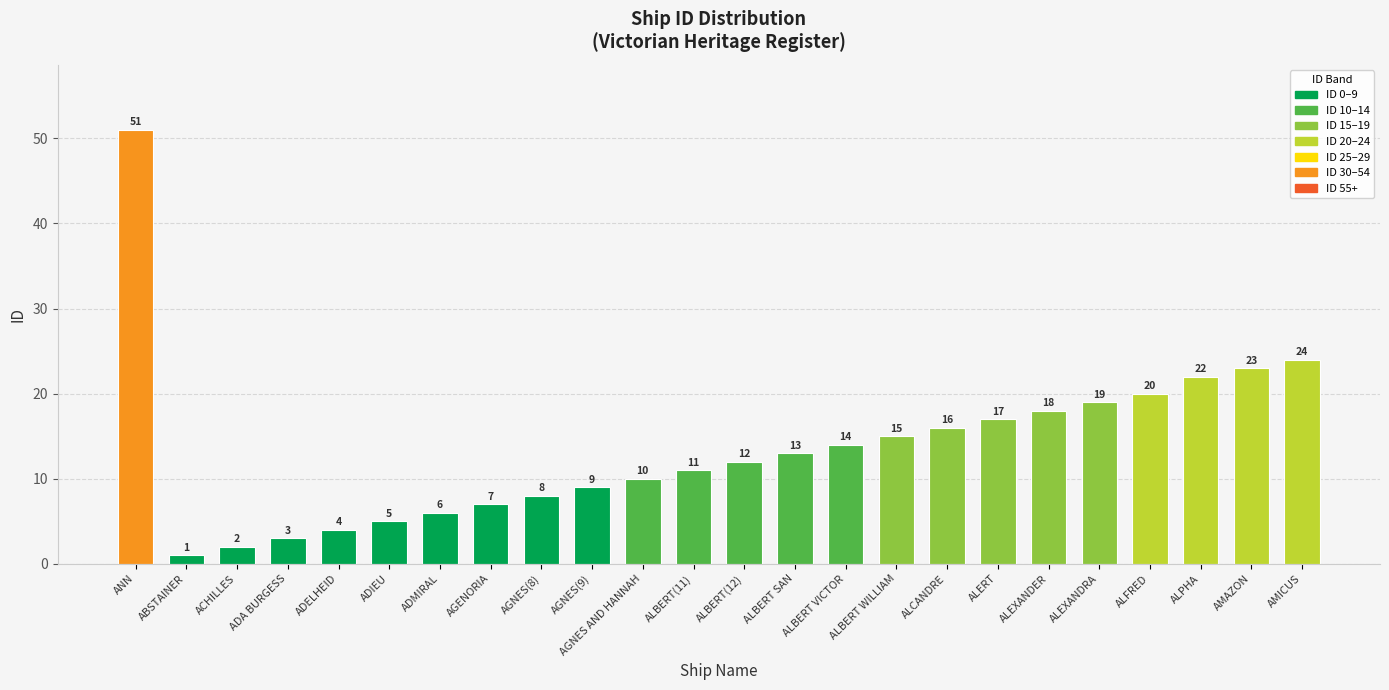

What is the value of the 24th bar from the left?

24